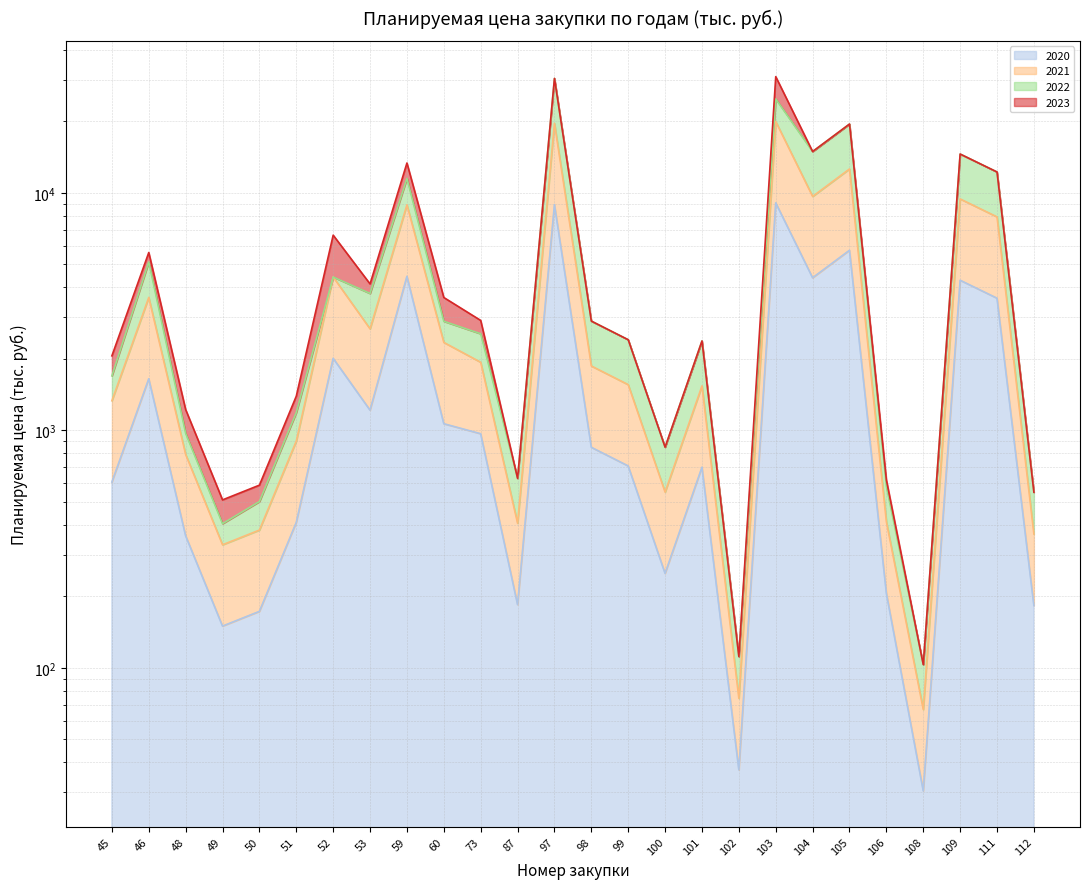

Which series has the largest range (max minus min)?

2023 (line)